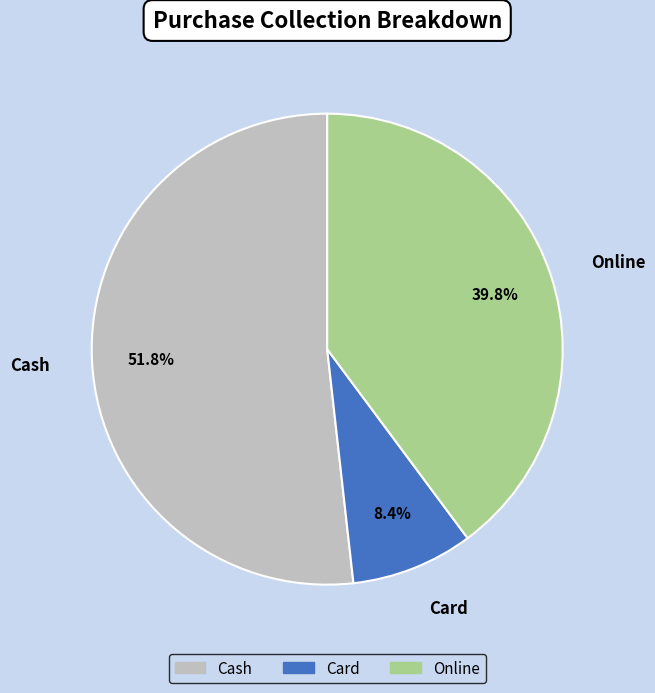

How many segments does this pie chart have?

3